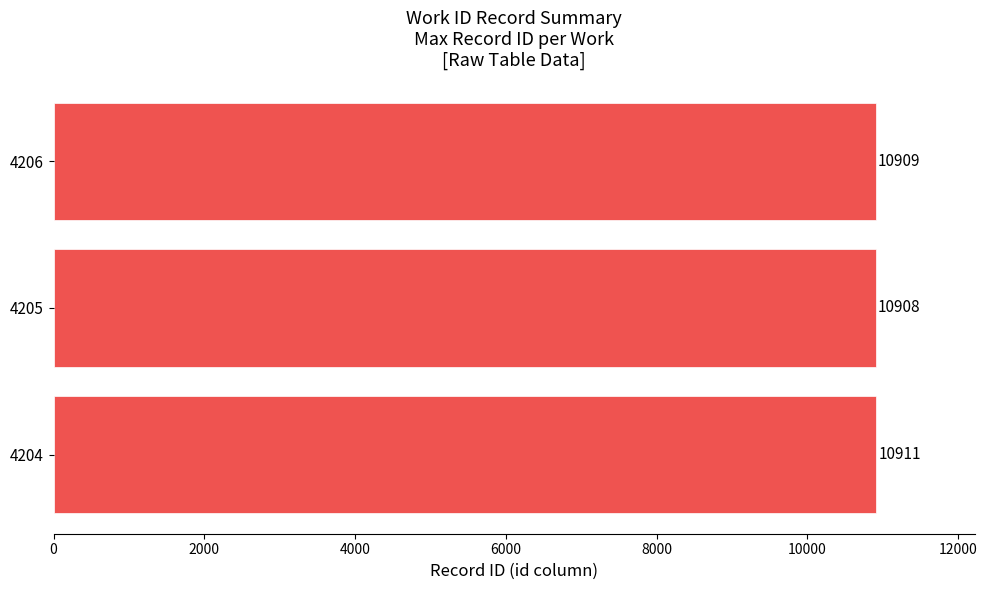

What is the sum of the values at 4205 and 4206?

21817